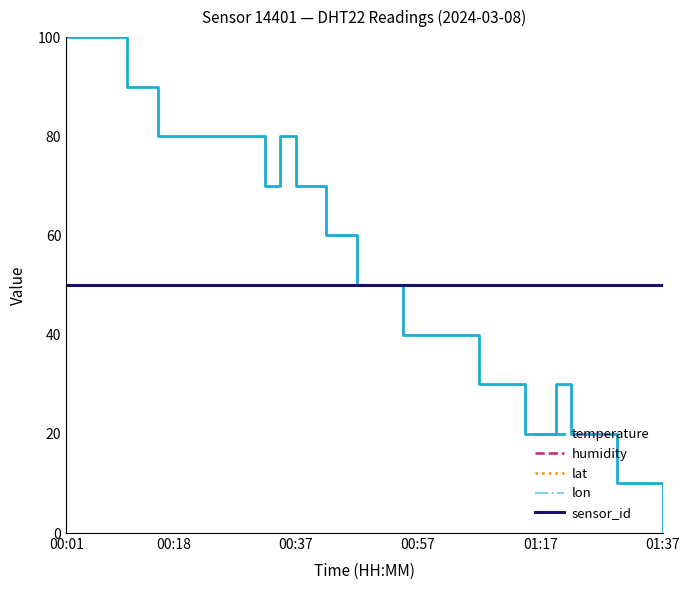

True or false: lat and lon cross at least once.

False